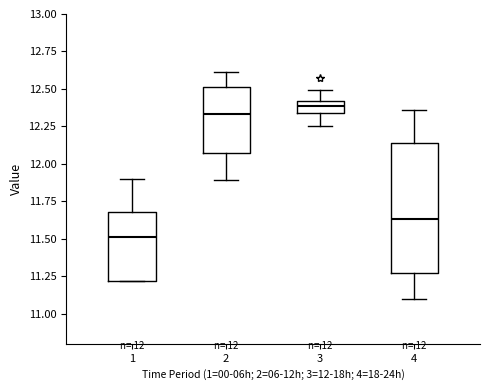

Which box's median line is the highest?

3